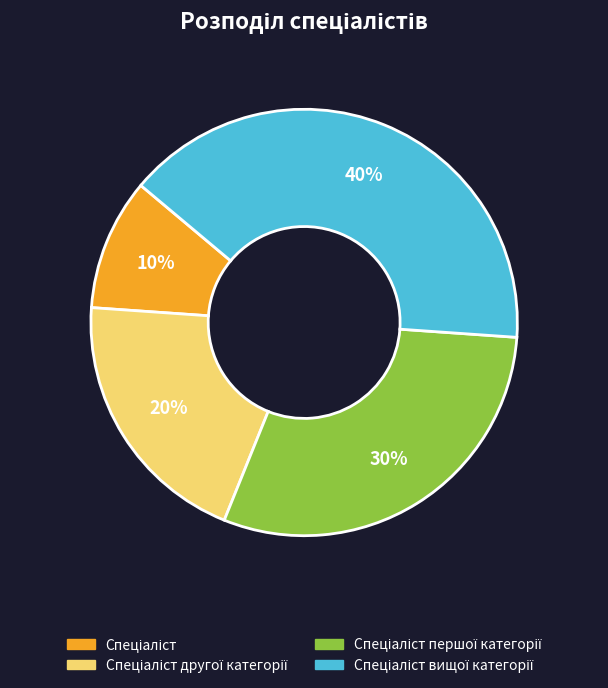

Is there any slice that represents more than half of the pie?

No